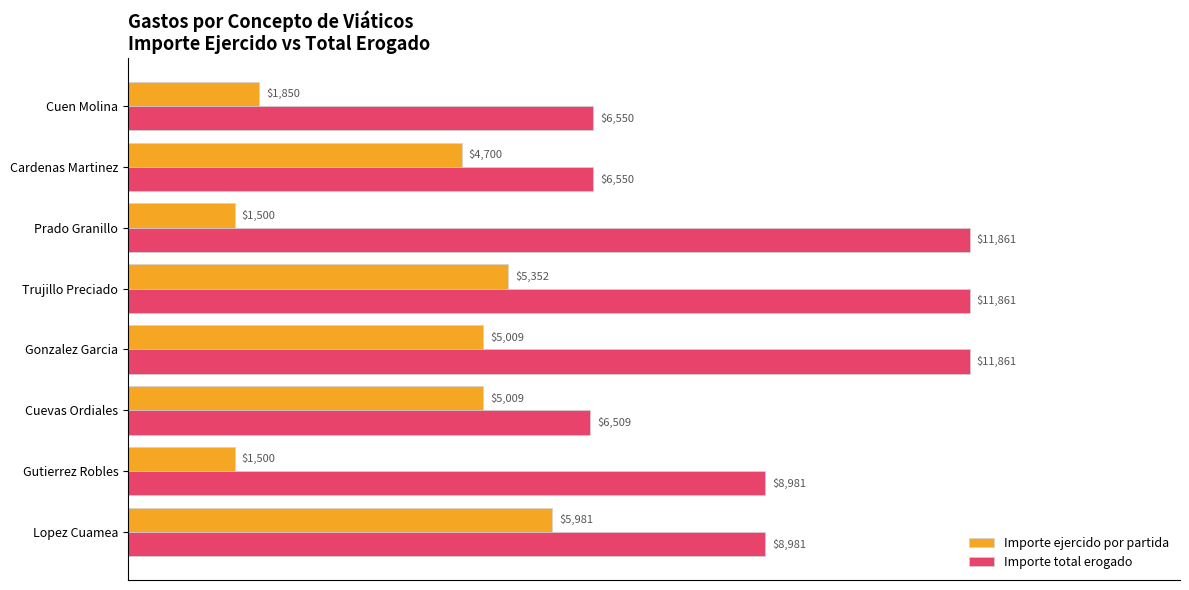

How many data points in Importe total erogado are less than 8981?

3